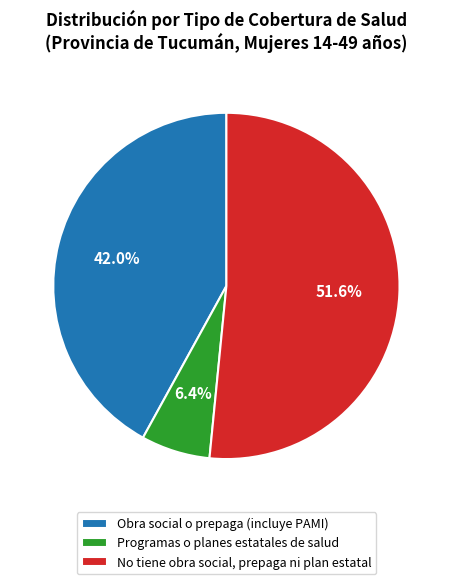

How many slices are in this pie chart?

3